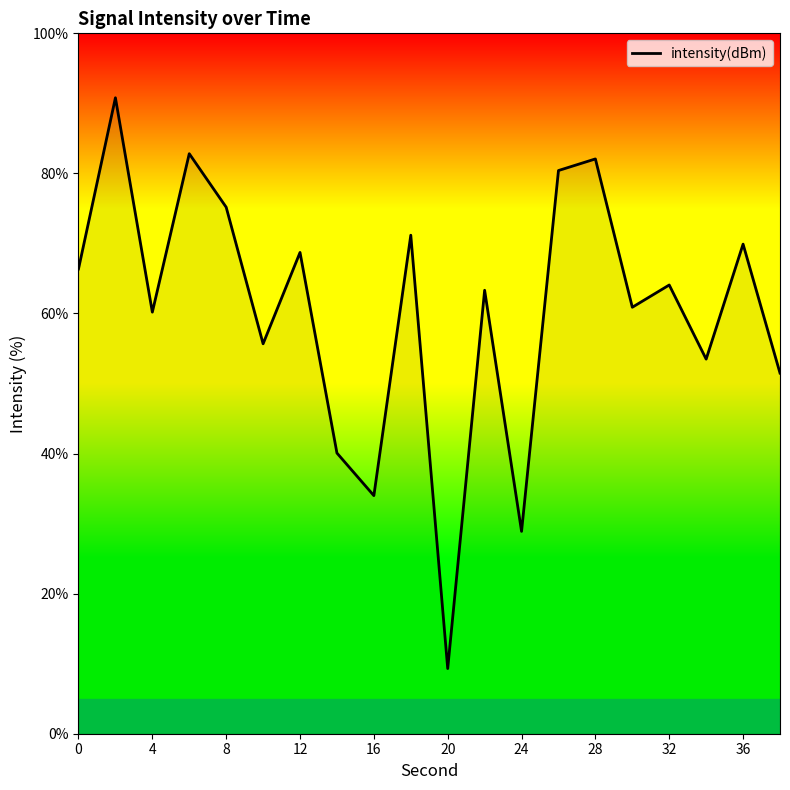

What is the difference between the maximum and minimum values?

81.5